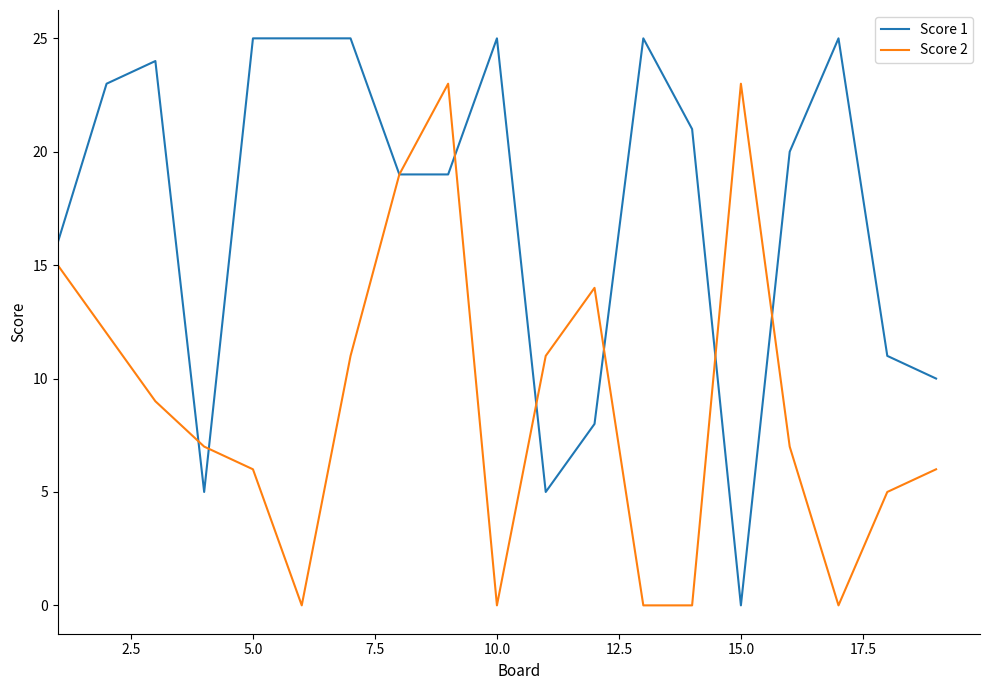

What is the maximum value for Score 2?

23